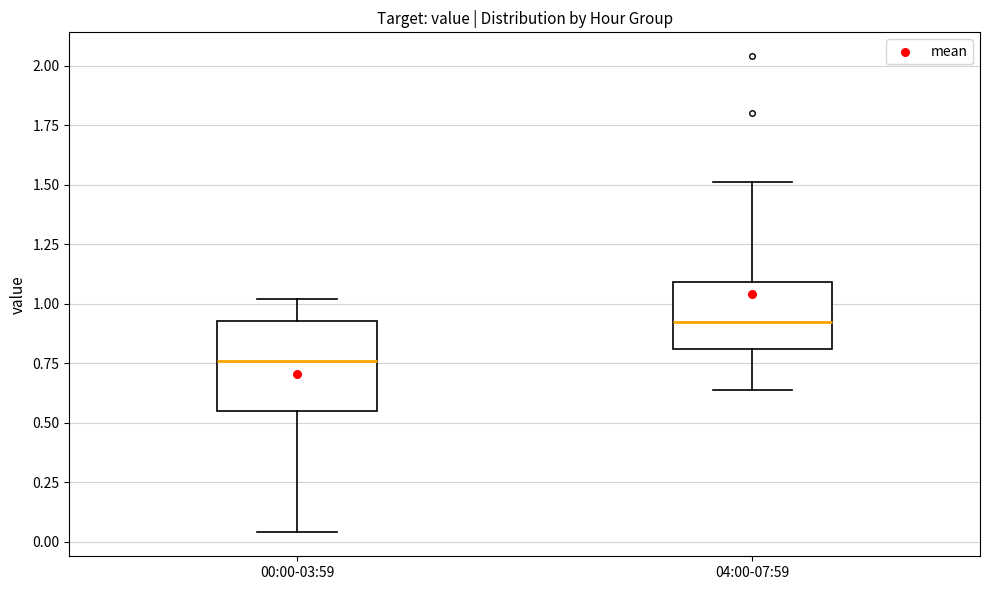

Comparing the boxes themselves (not the whiskers), which one is the tallest?

00:00-03:59